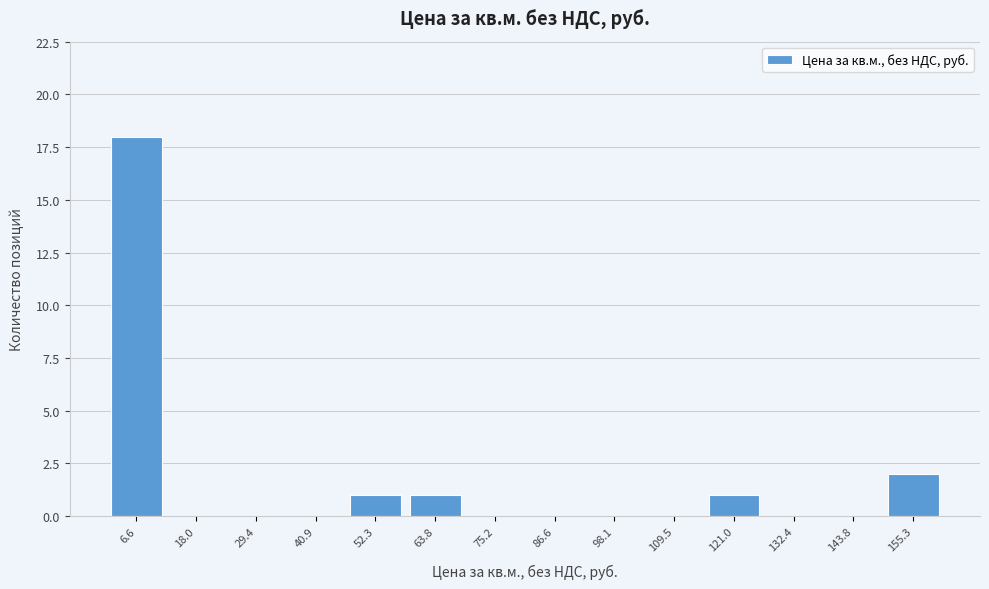

How tall is the bar that spans 116 to 126 on the x-axis? Neither the bar edges nor the heights are printed on the chart, so give them approximately, as read against the axes.

1